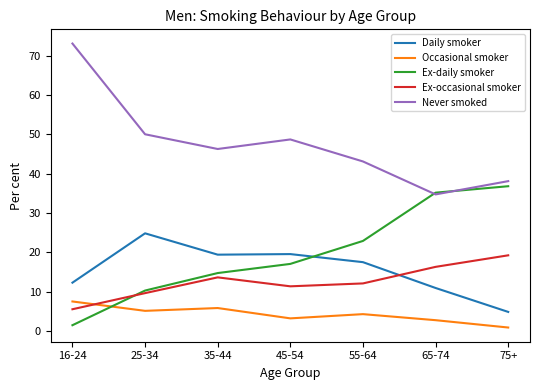

Does the chart display data point markers on the line(s)?

No